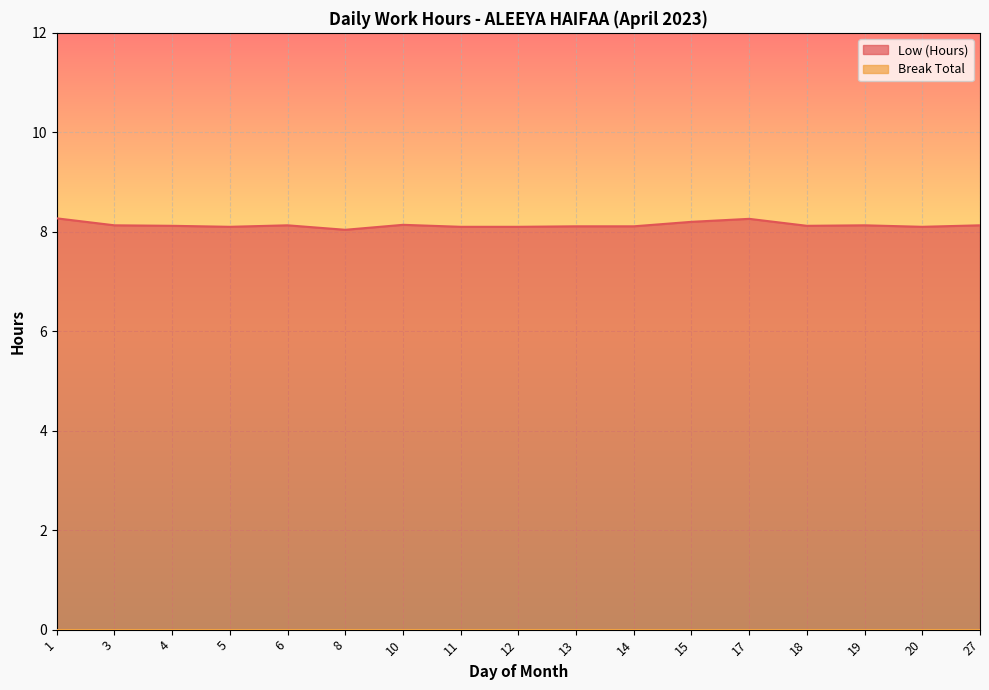

Reading left to right, transcribe all the data shown in this chart.

1=8.3	3=8.1	4=8.1	5=8.1	6=8.1	8=8.0	10=8.1	11=8.1	12=8.1	13=8.1	14=8.1	15=8.2	17=8.3	18=8.1	19=8.1	20=8.1	27=8.1